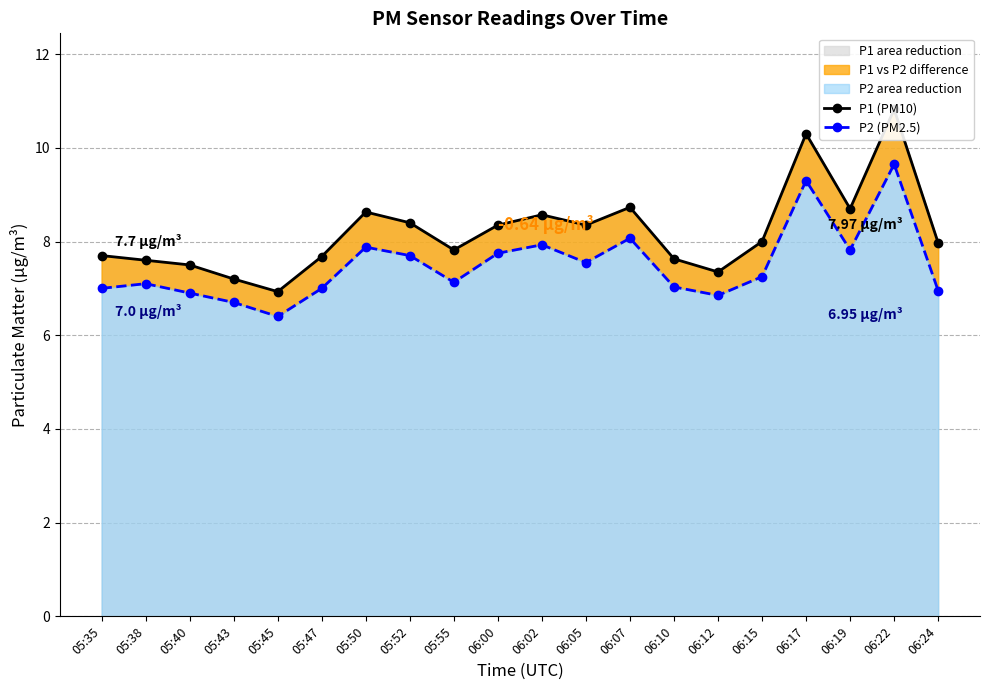

Where is P2 (PM2.5) nearest to the value 8?

06:02